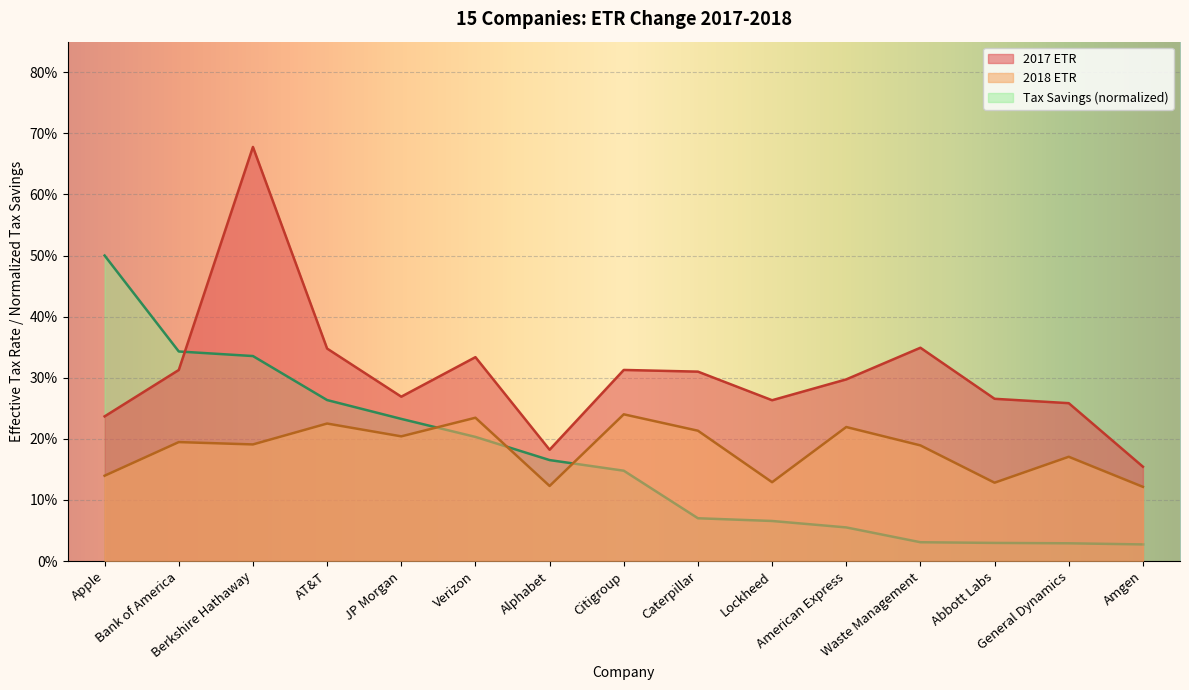

Between Waste Management and Abbott Labs, which series saw the biggest shift?

2017 ETR